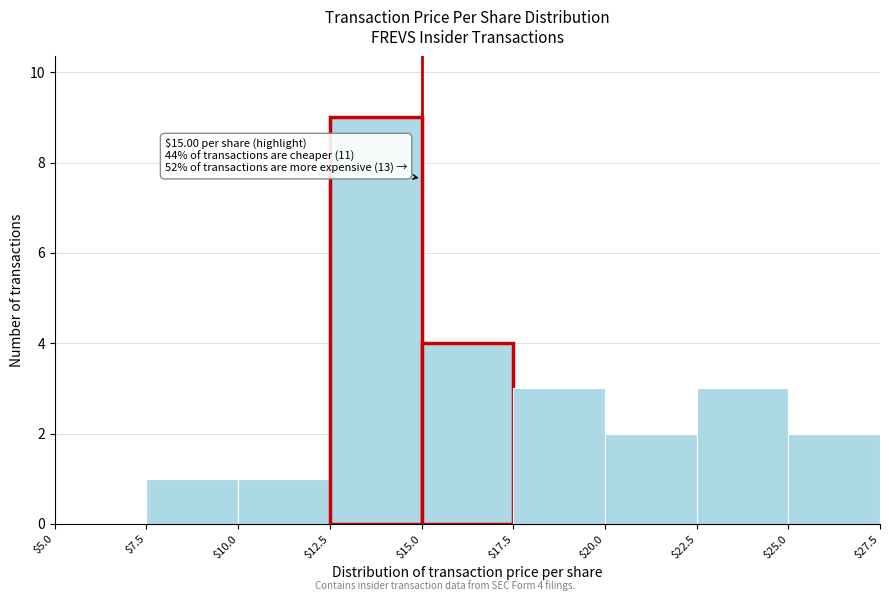

Over which range of the x-axis is the bar tallest?

$12.5 to $15.0